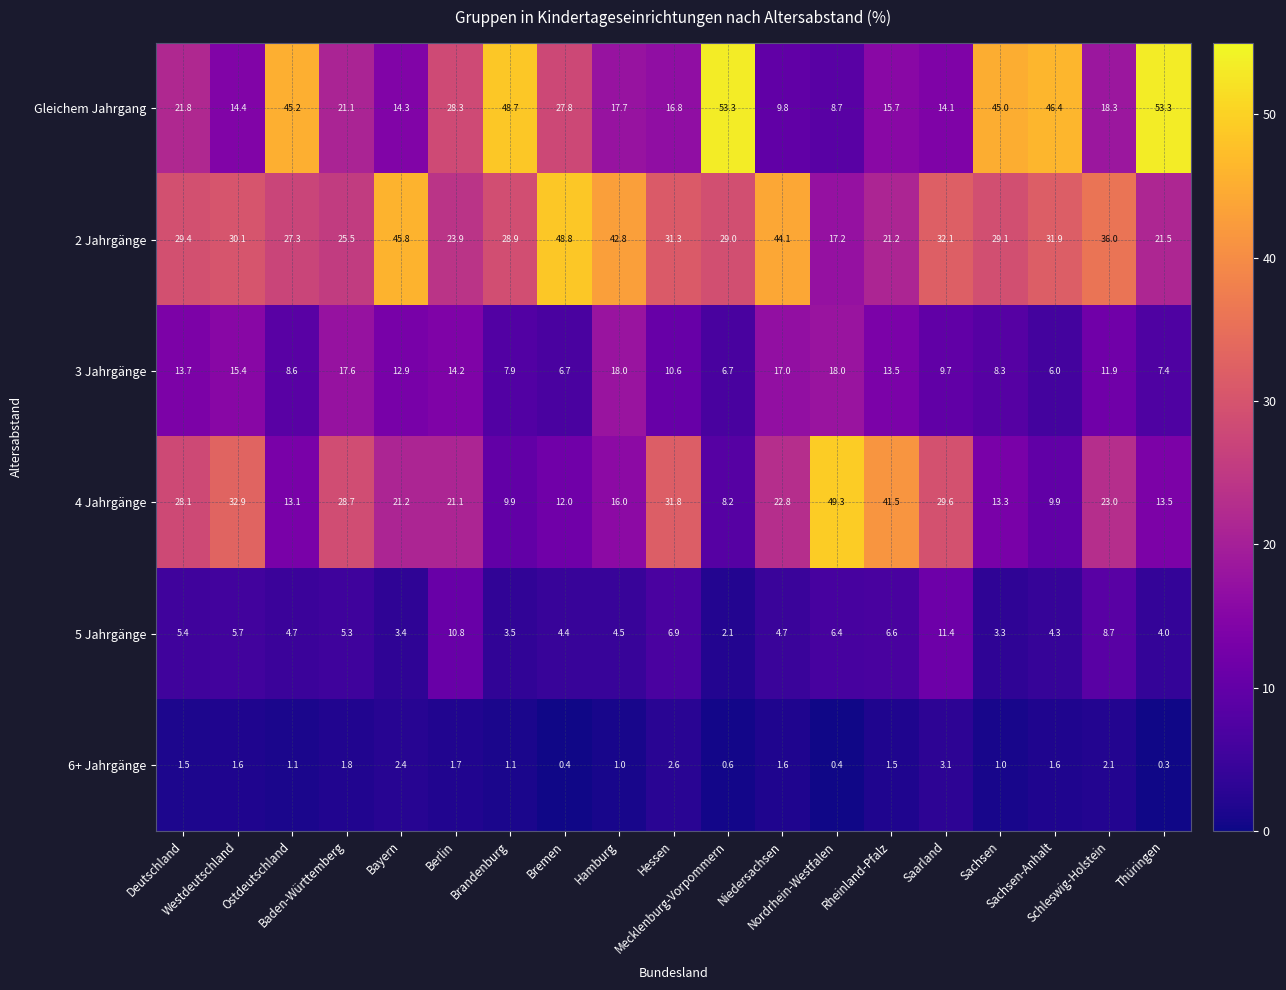

What is the maximum value for 4 Jahrgänge?

49.3